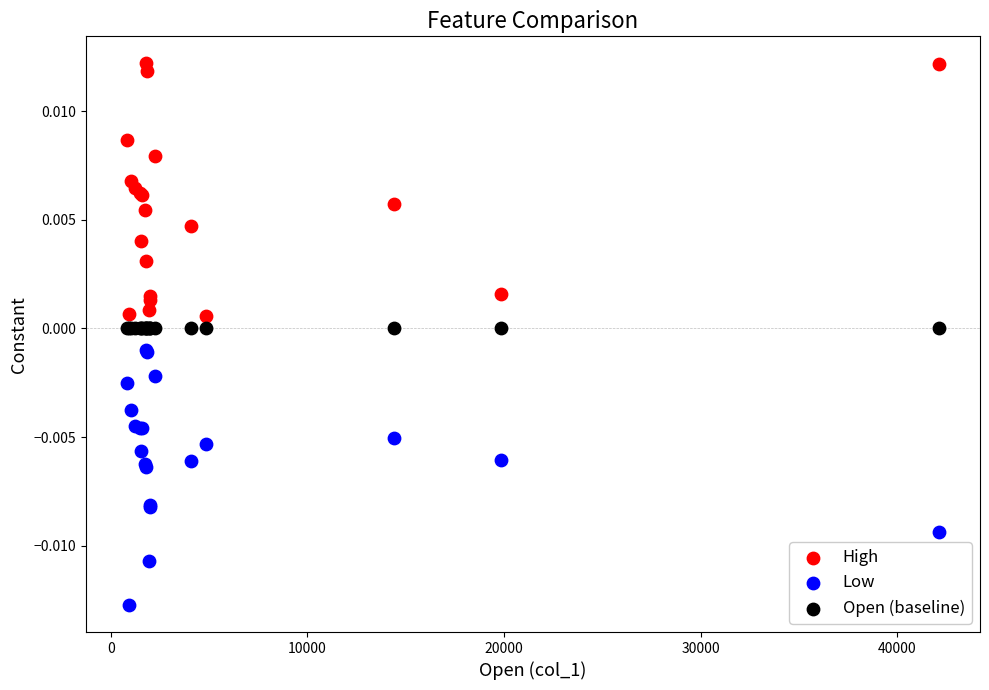

Which series reaches the maximum Y coordinate?

High